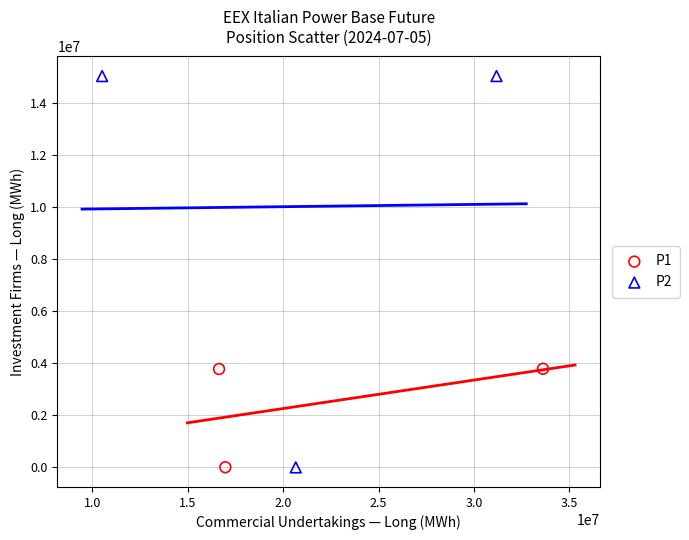

Which series contains the highest Y value?

P2